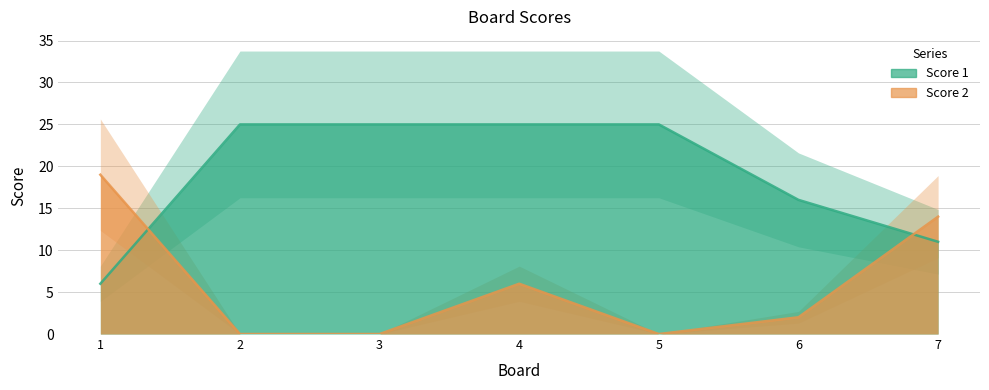

What is the sum of all Score 1 values?

133